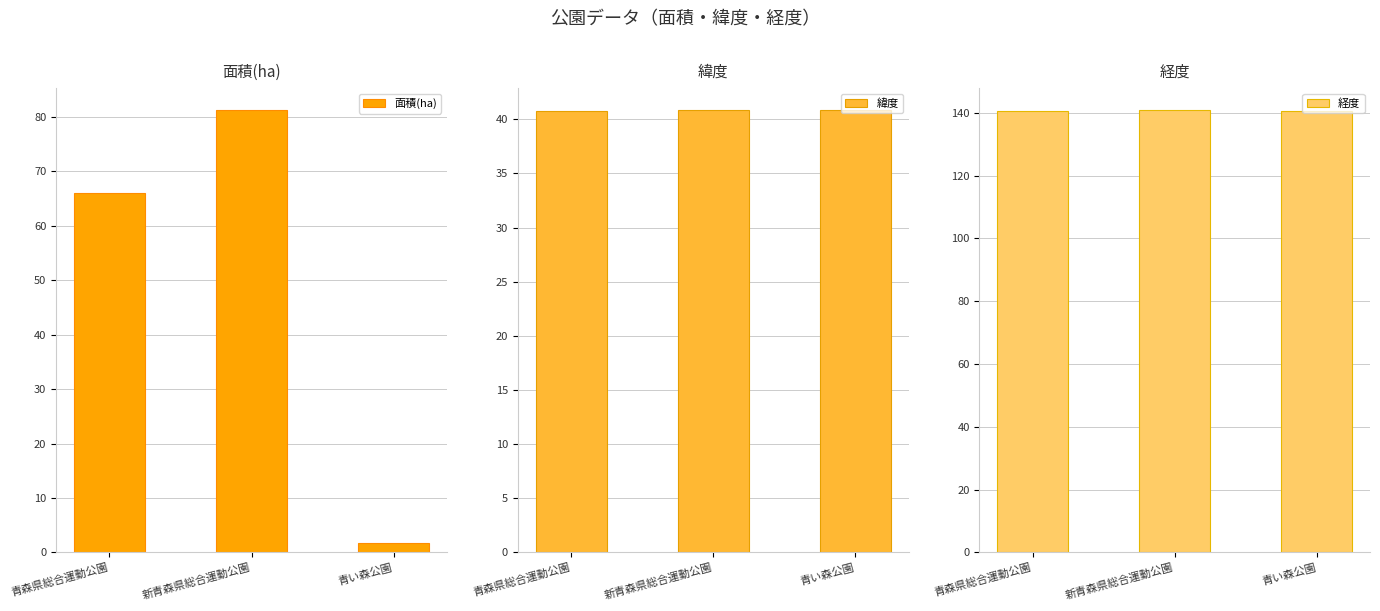

The 緯度 series shows 40.8 at 新青森県総合運動公園. True or false?

True